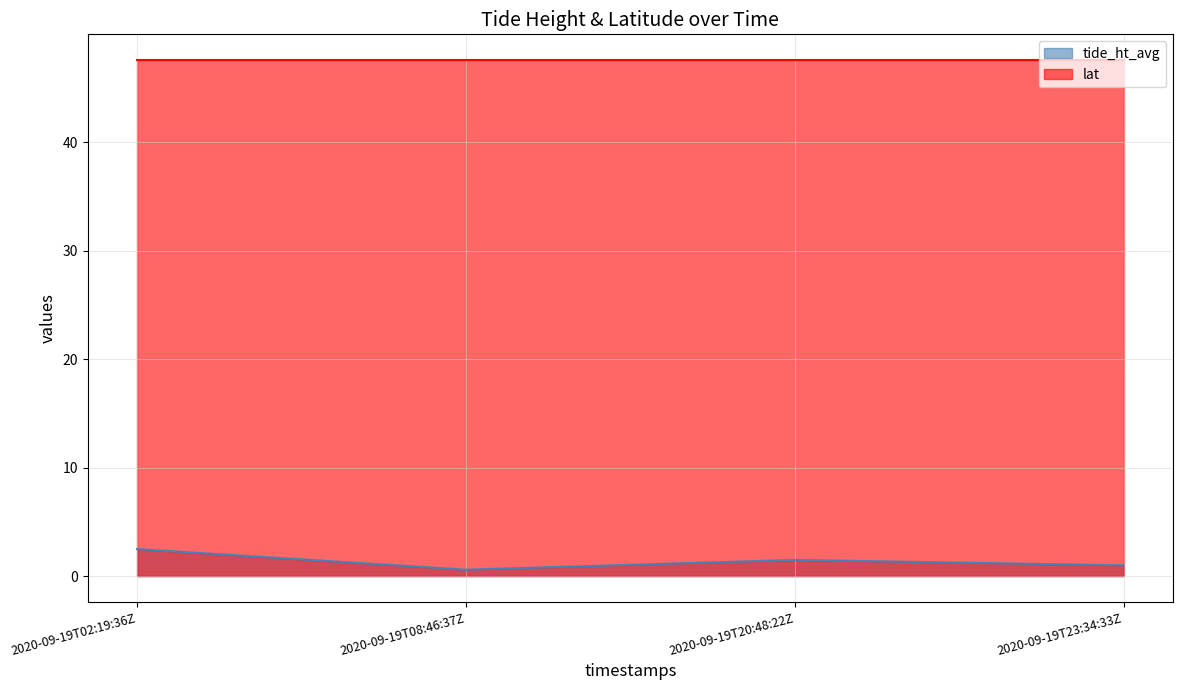

What is the minimum value shown in the chart?

0.6